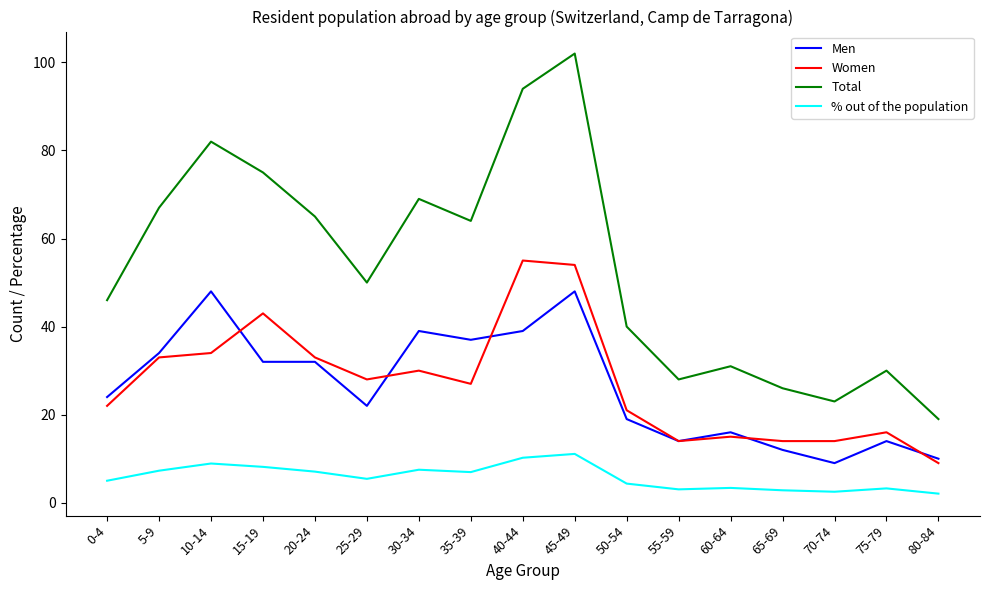

What are all the series names shown in the legend?

Men, Women, Total, % out of the population